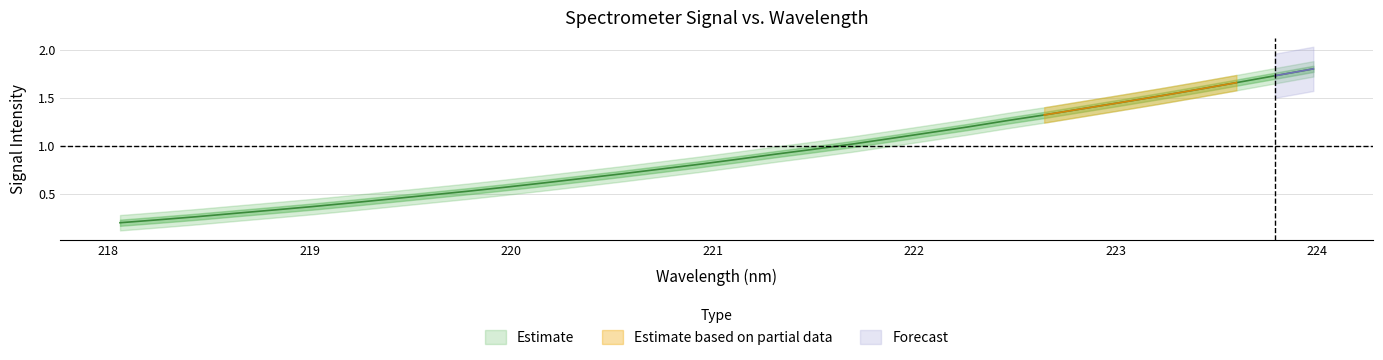

What is the label of the 7th point from the left?

219.2067